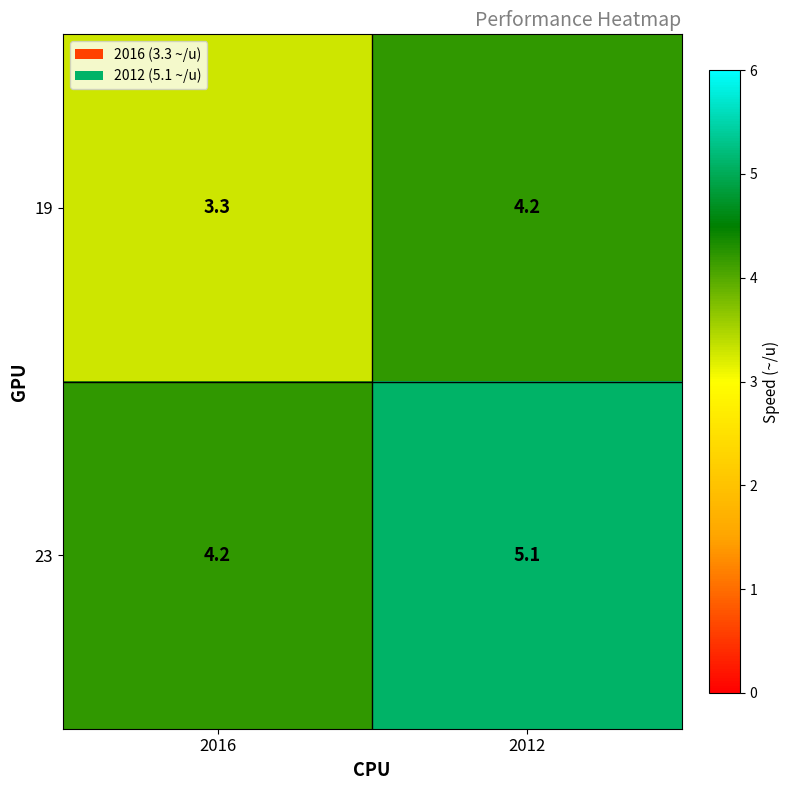

What value does the 23 series have at 2016?

4.2